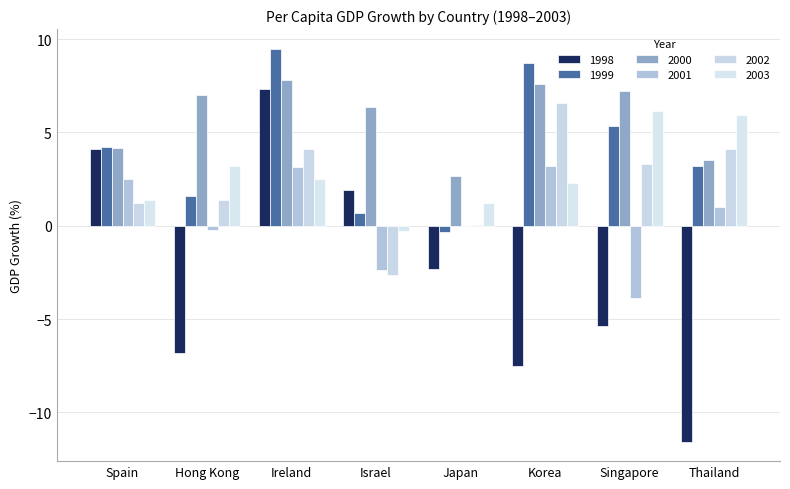

Rank the series at Singapore from lowest to highest value.

1998, 2001, 2002, 1999, 2003, 2000